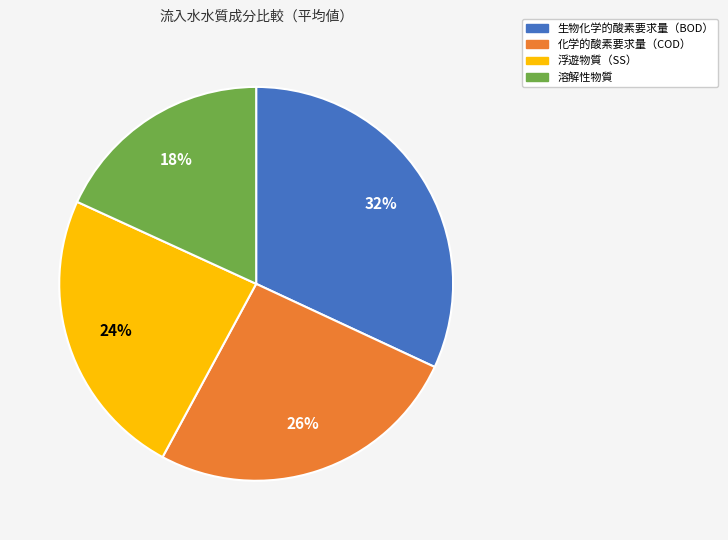

Count the number of slices in the pie.

4